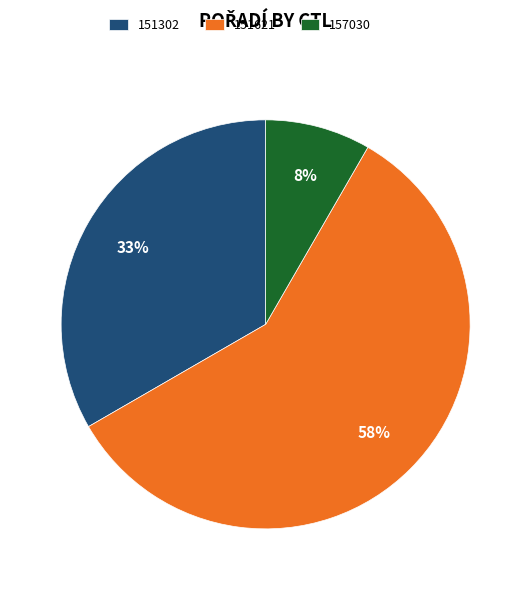

Count the number of slices in the pie.

3